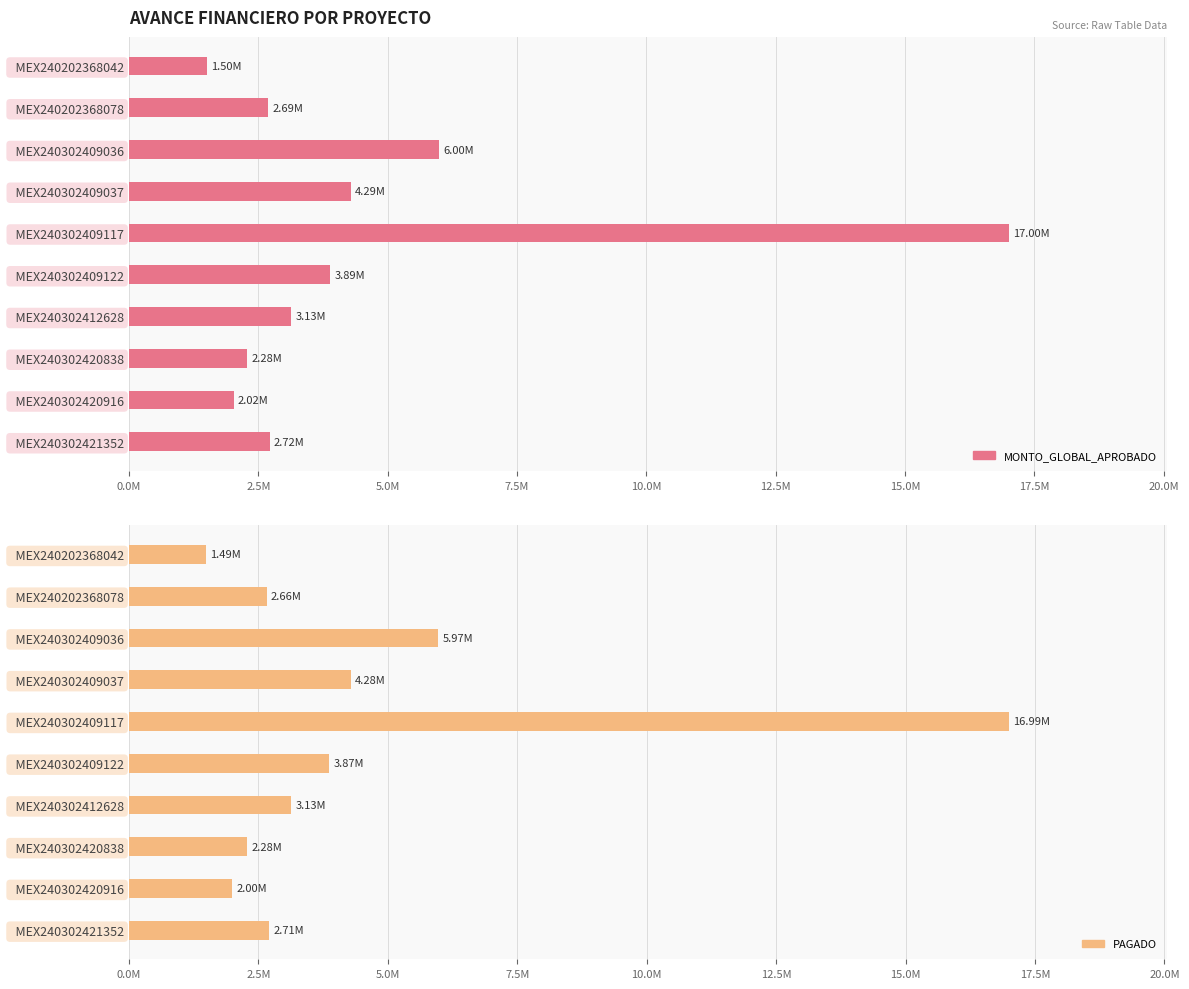

Between MEX240202368042 and MEX240302409117, which is larger?

MEX240302409117